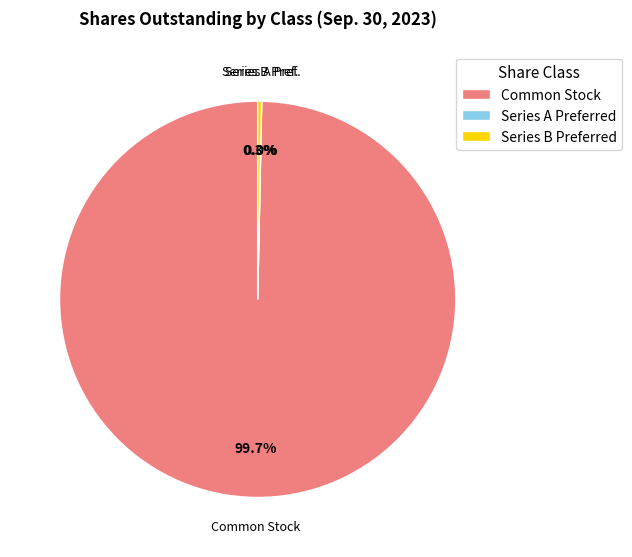

What is the change in value from Common stock shares outstanding to Series B Preferred shares outstanding?

-835556376